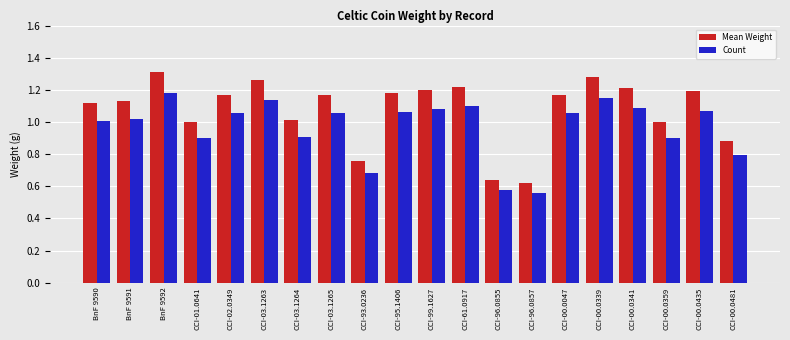

Which series has the largest total across all categories?

Mean Weight